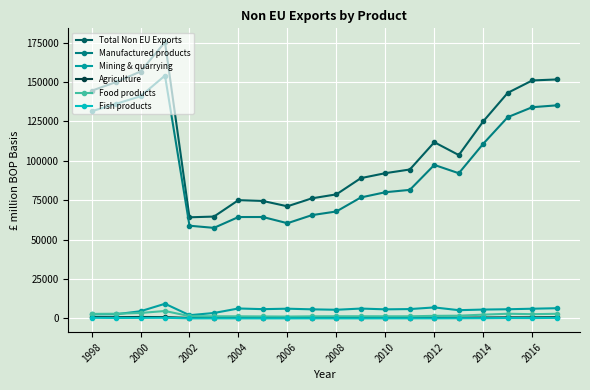

True or false: Fish products and Total Non EU Exports cross at least once.

False